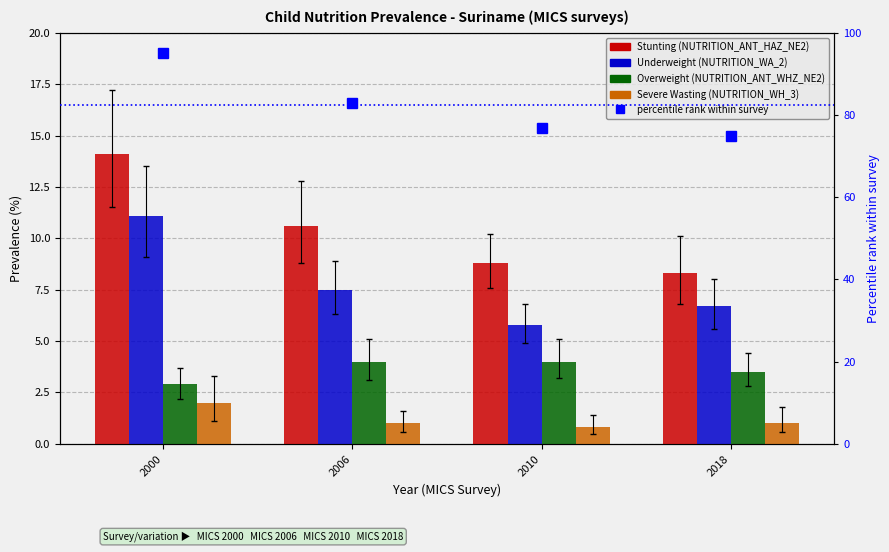

Where is percentile rank within survey nearest to the value 85?

2006